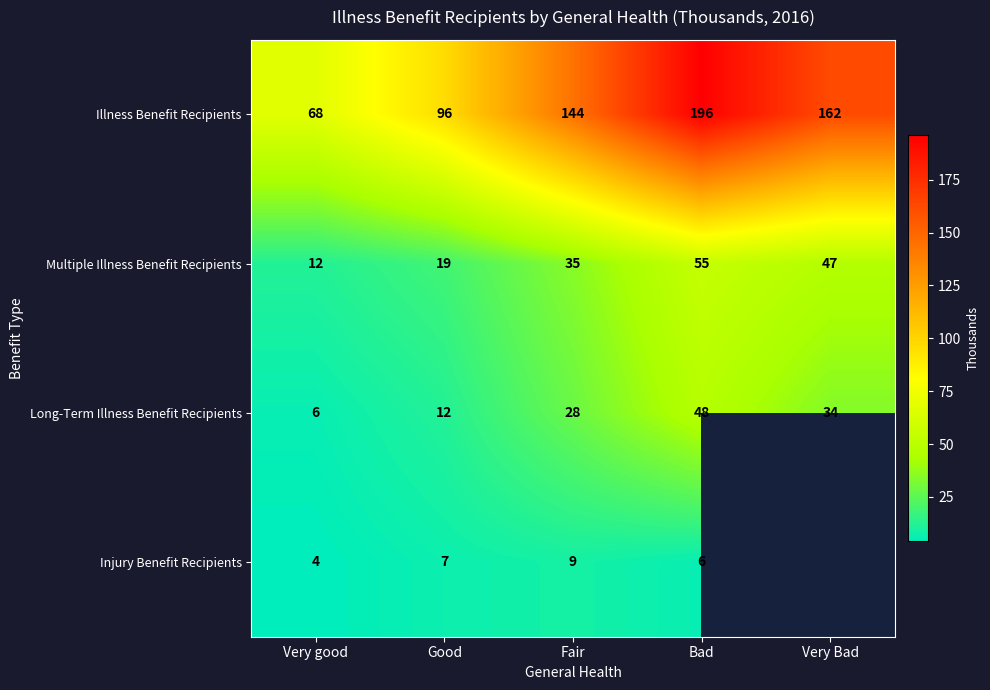

What is the difference between the second highest and second lowest values in the Illness Benefit Recipients series?

66